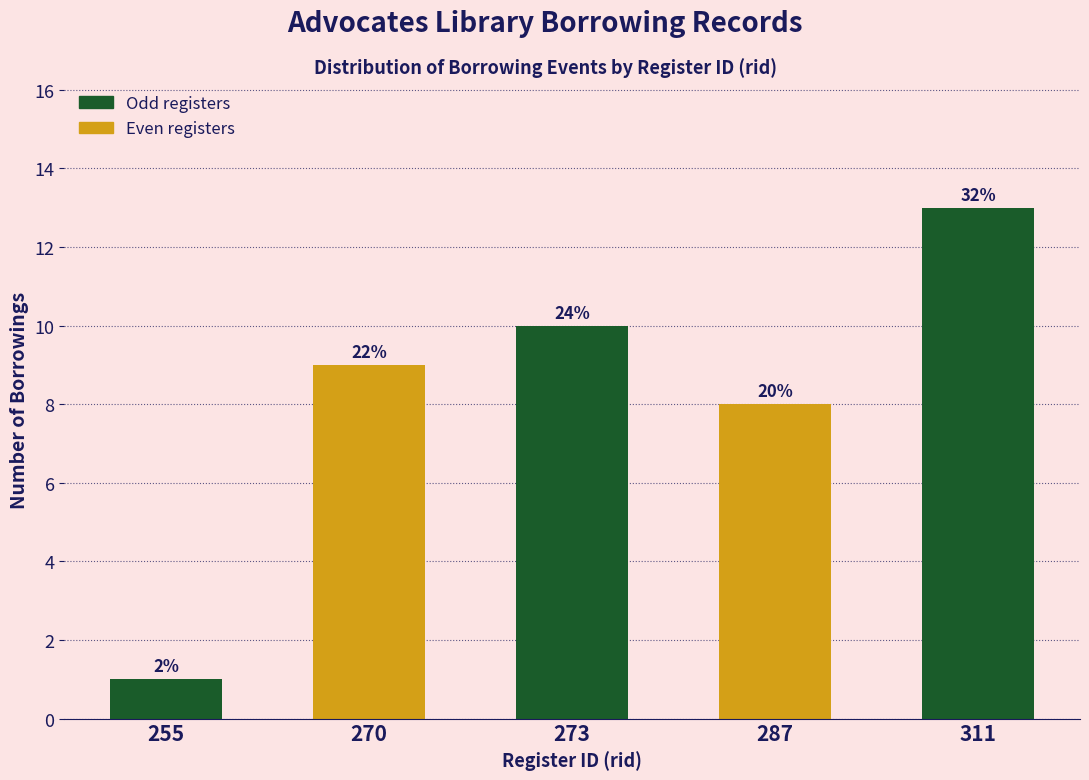

How many bars are there in total?

5